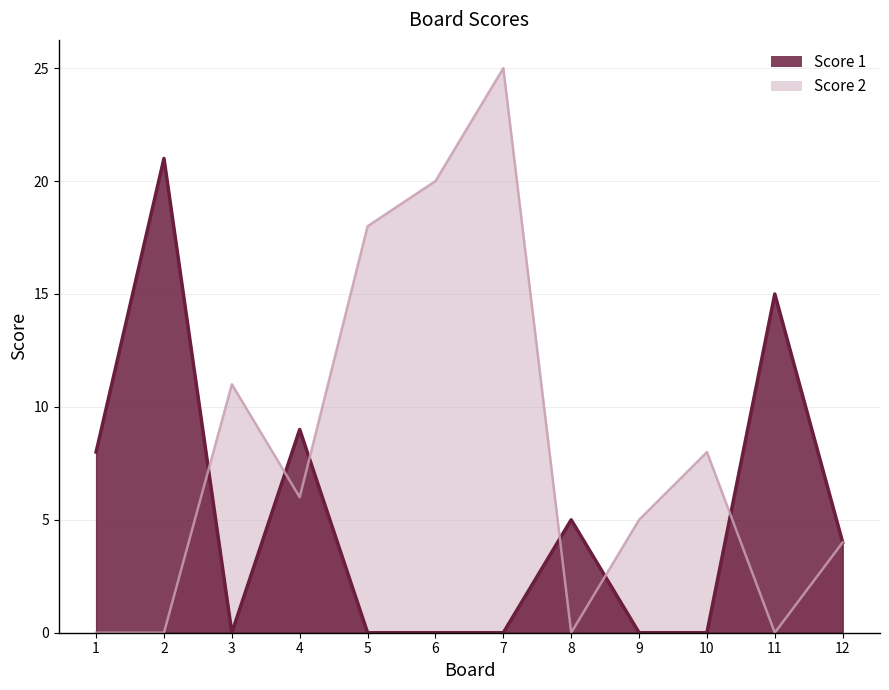

Rank the categories by Score 2 value from lowest to highest.

1, 2, 8, 11, 12, 9, 4, 10, 3, 5, 6, 7